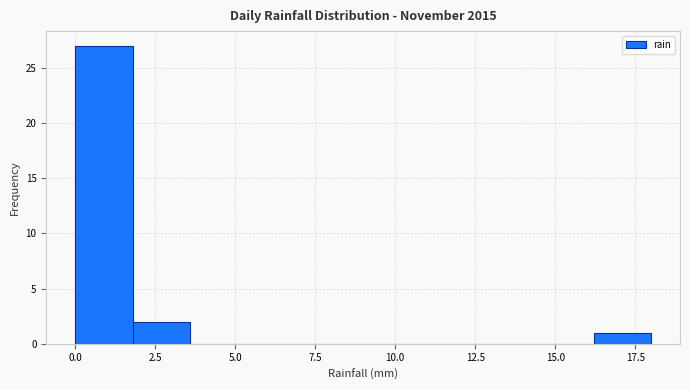

Read against the x-axis, roughly where is the centre of the tallest bar?

1.0